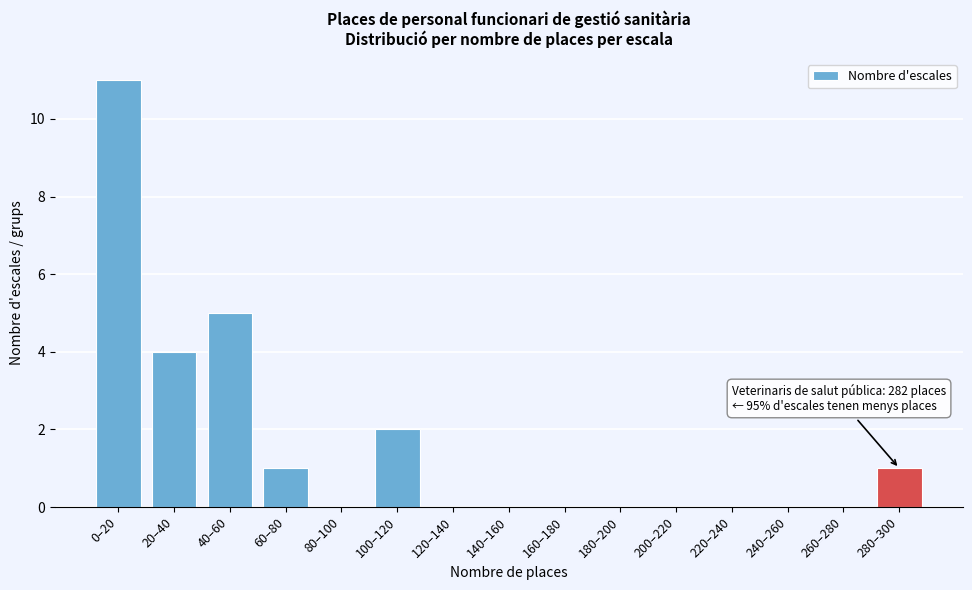

Reading left to right, extract all data points from this chart.

0–20=11	20–40=4	40–60=5	60–80=1	80–100=0	100–120=2	120–140=0	140–160=0	160–180=0	180–200=0	200–220=0	220–240=0	240–260=0	260–280=0	280–300=1